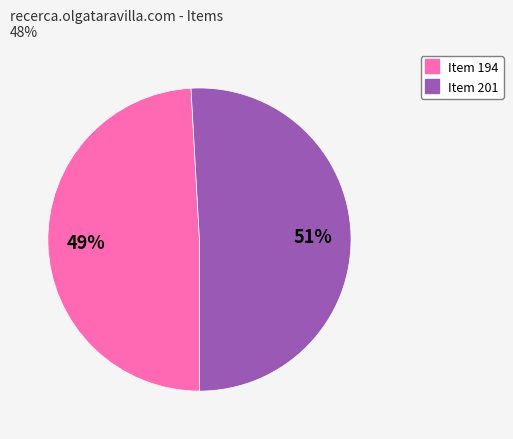

Which slice is the smallest?

Item 194